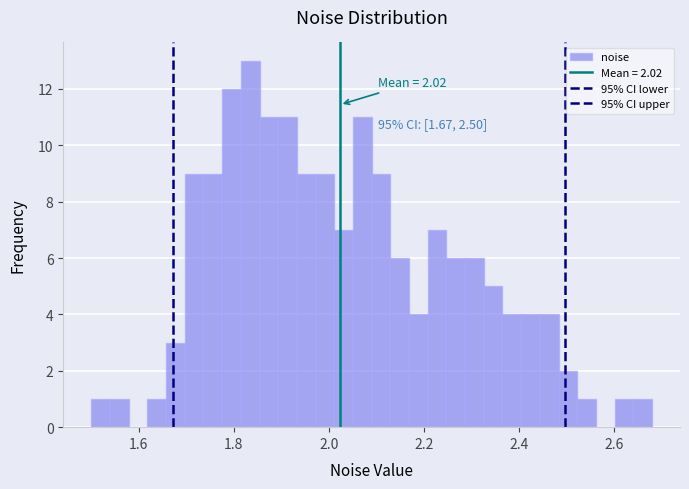

Read against the x-axis, roughly where is the centre of the tallest bar?

1.84